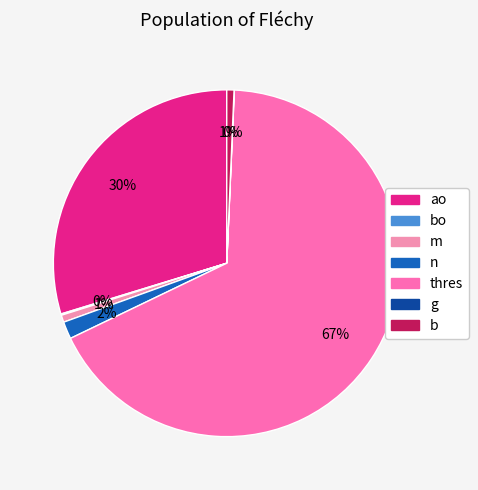

What is the change in value from bo to g?

-0.1